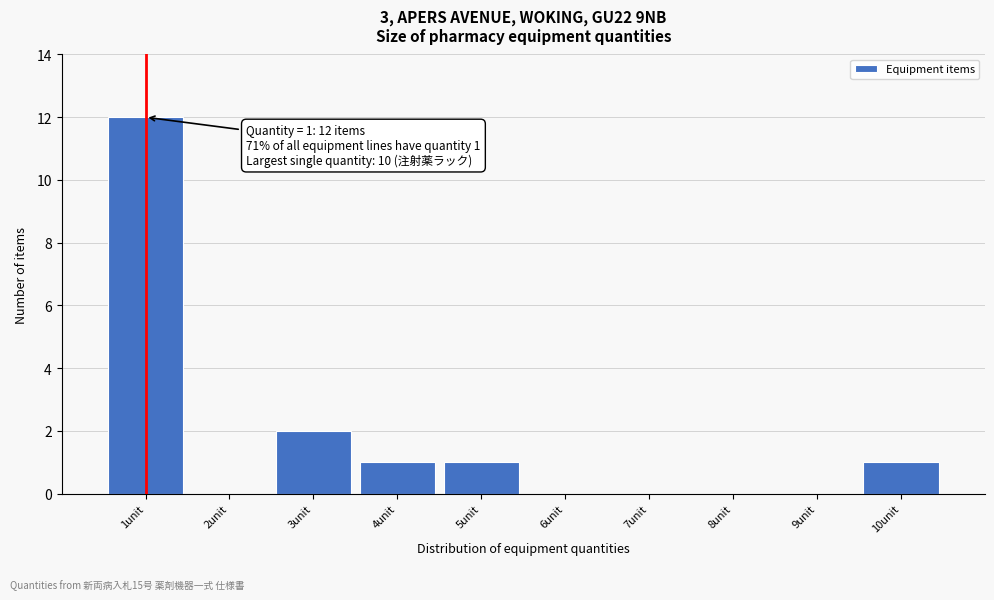

Over which range of the x-axis is the bar tallest?

0.5 to 1.5